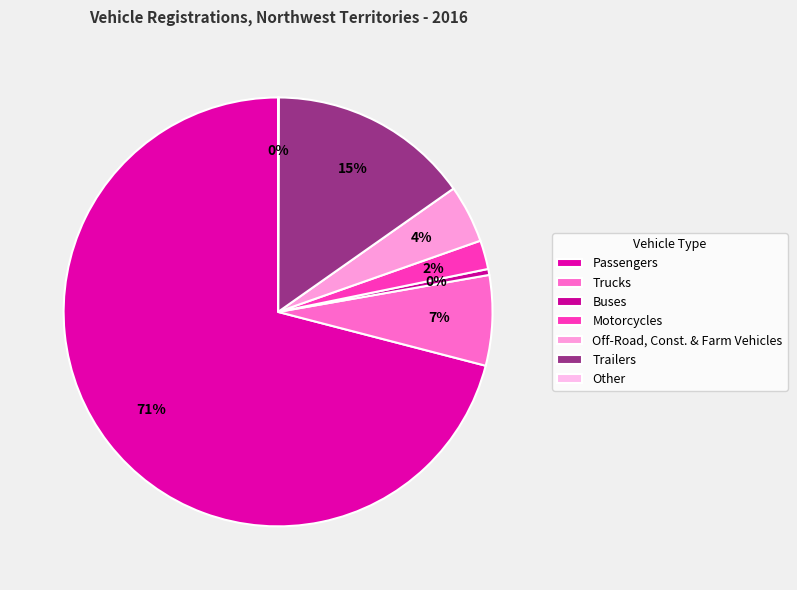

To the nearest percent, what is the combined percentage of Trucks and Passengers?

78%